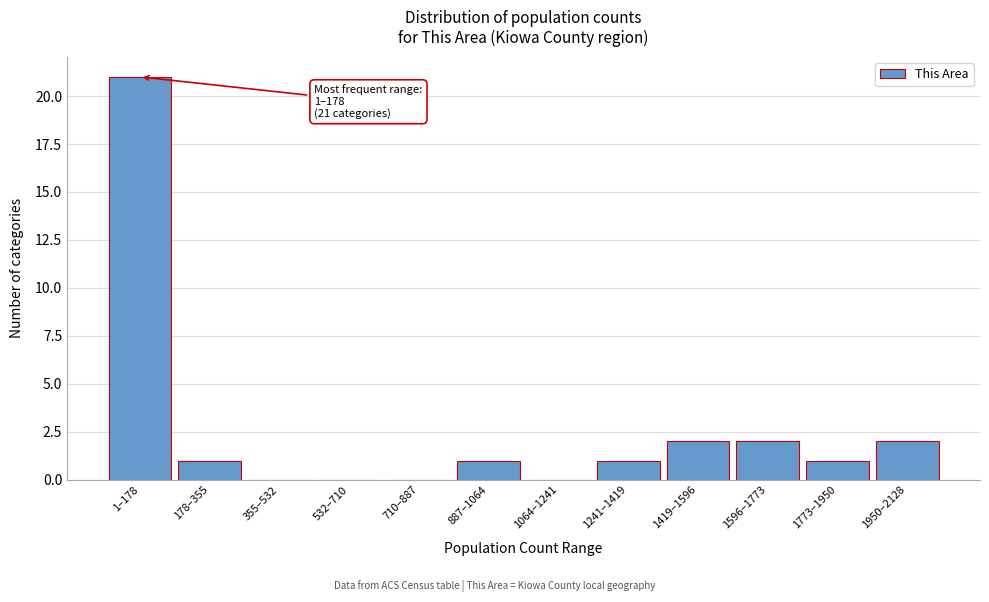

Reading right to left, list all the values displayed in this chart.

1950–2128=2	1773–1950=1	1596–1773=2	1419–1596=2	1241–1419=1	1064–1241=0	887–1064=1	710–887=0	532–710=0	355–532=0	178–355=1	1–178=21